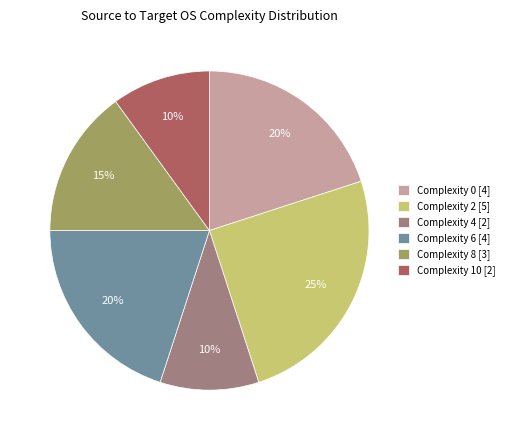

Count the number of slices in the pie.

6